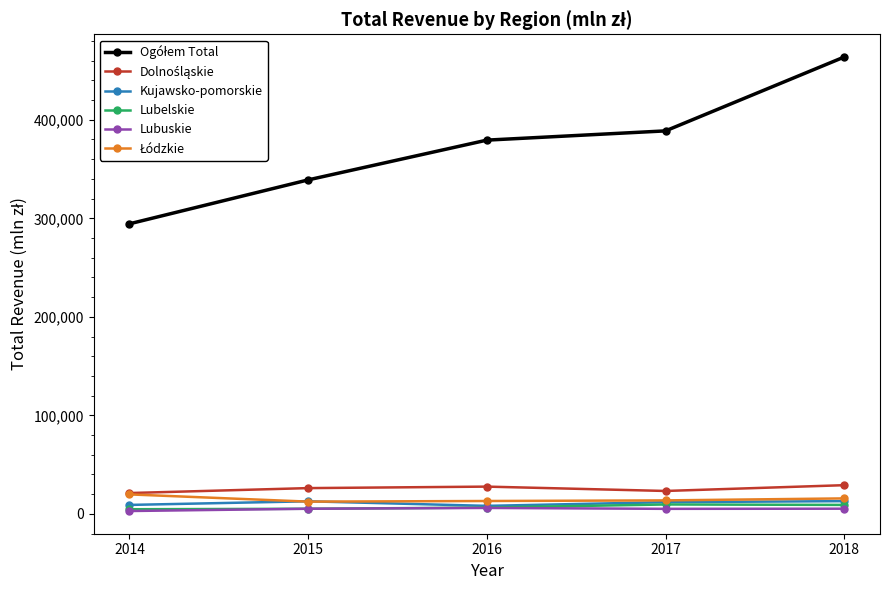

At how many categories does at least one series exceed 323274?

4